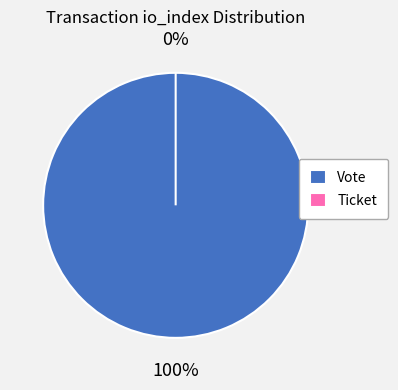

What is the majority slice?

Vote